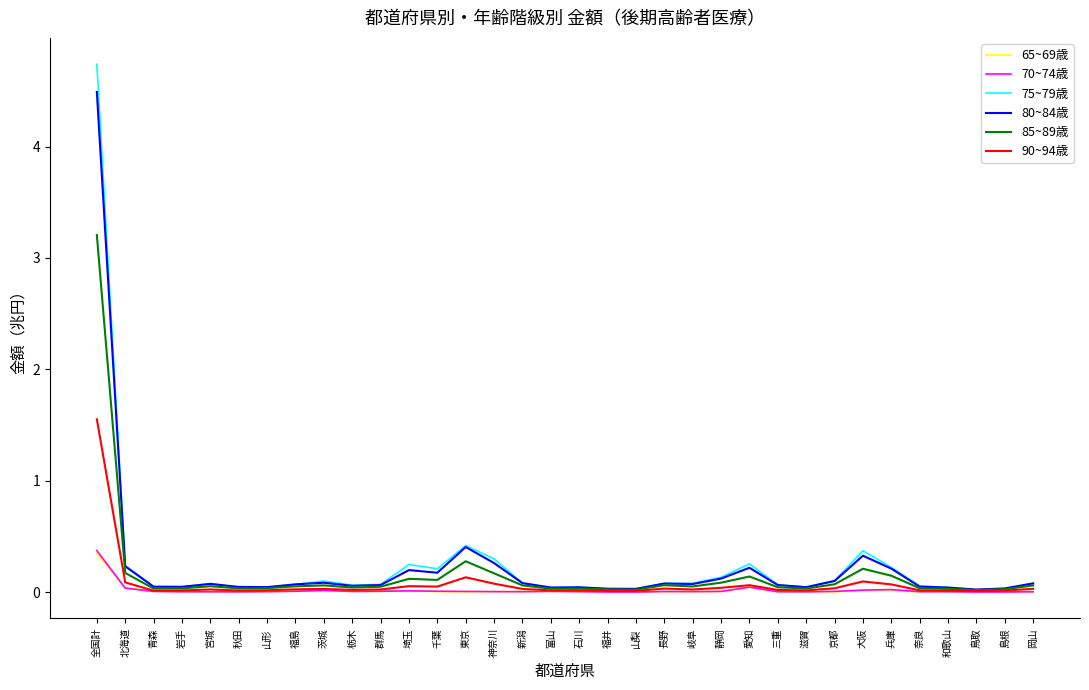

Is it true that 65~69歳 equals 0.0 at 福井?

True